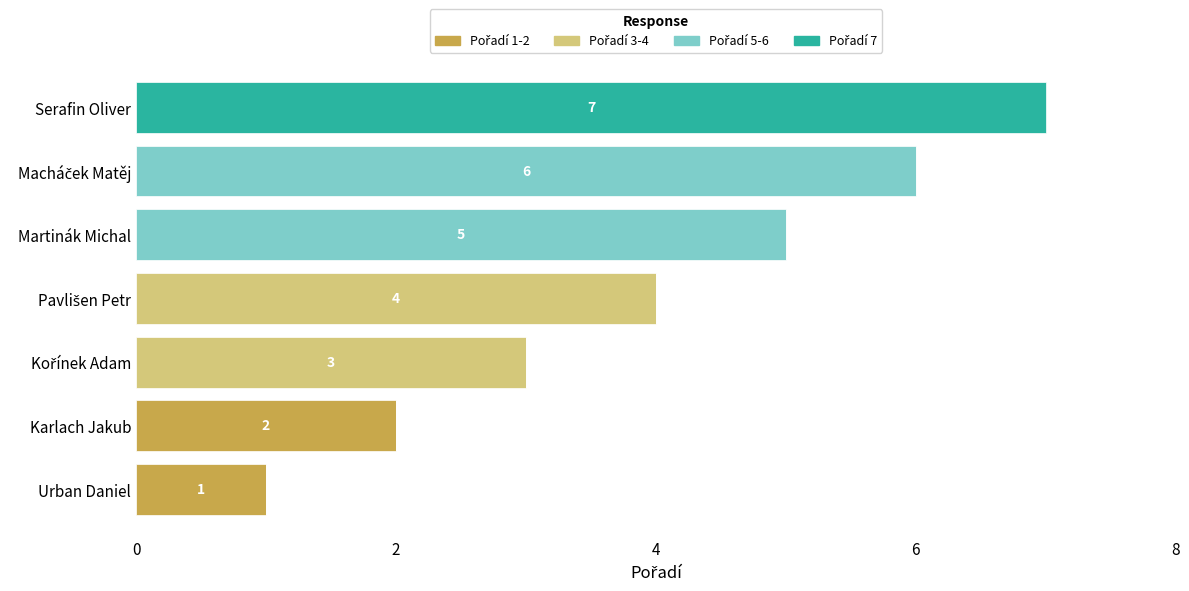

At which category is the sum across all series the highest?

Serafin Oliver